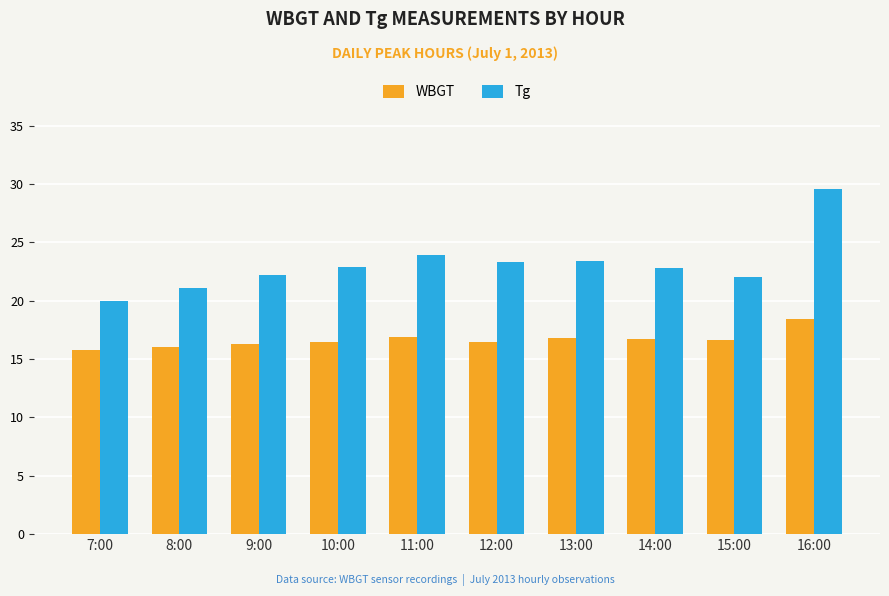

What is the label of the 5th bar from the right?

12:00